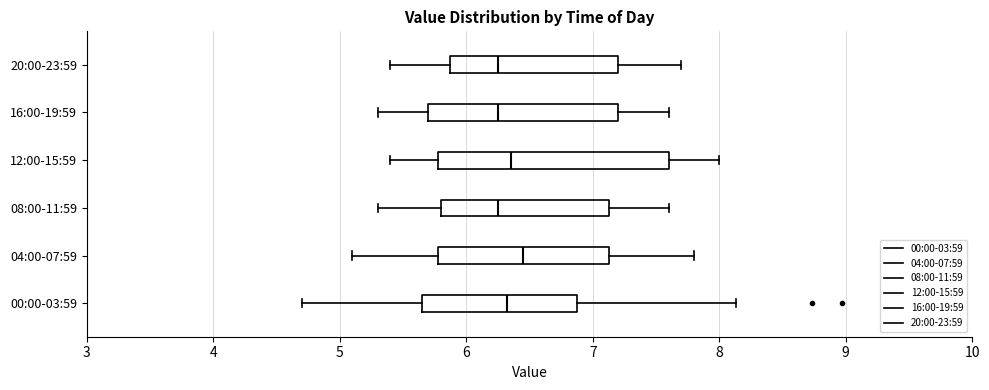

Where is the left edge of the box for 20:00-23:59 on the x-axis? The values are not printed on the chart, so give them approximately, as read against the axis.

5.9